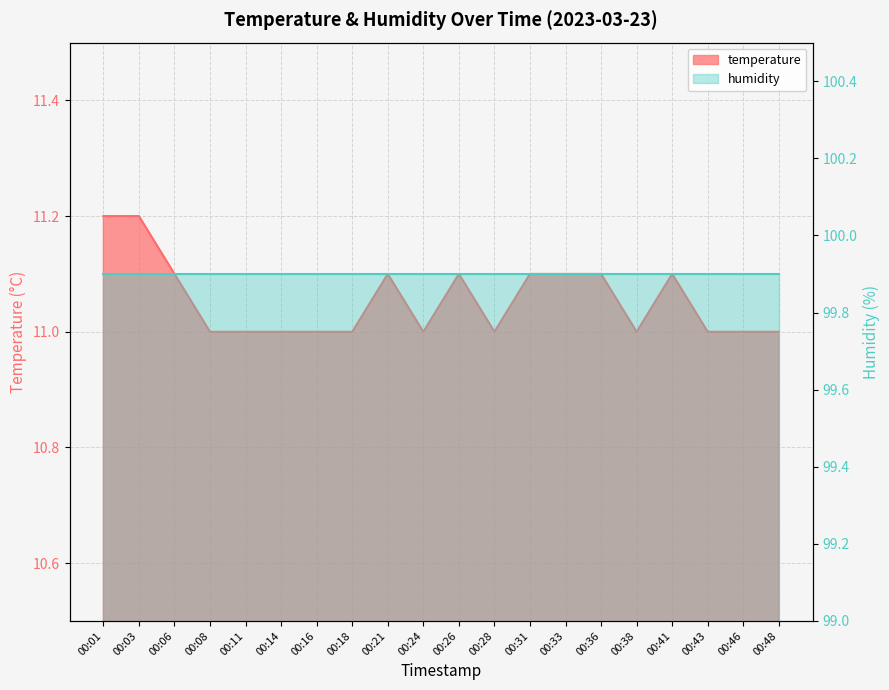

How many points are higher than both their immediate neighbors (excluding endpoints)?

3